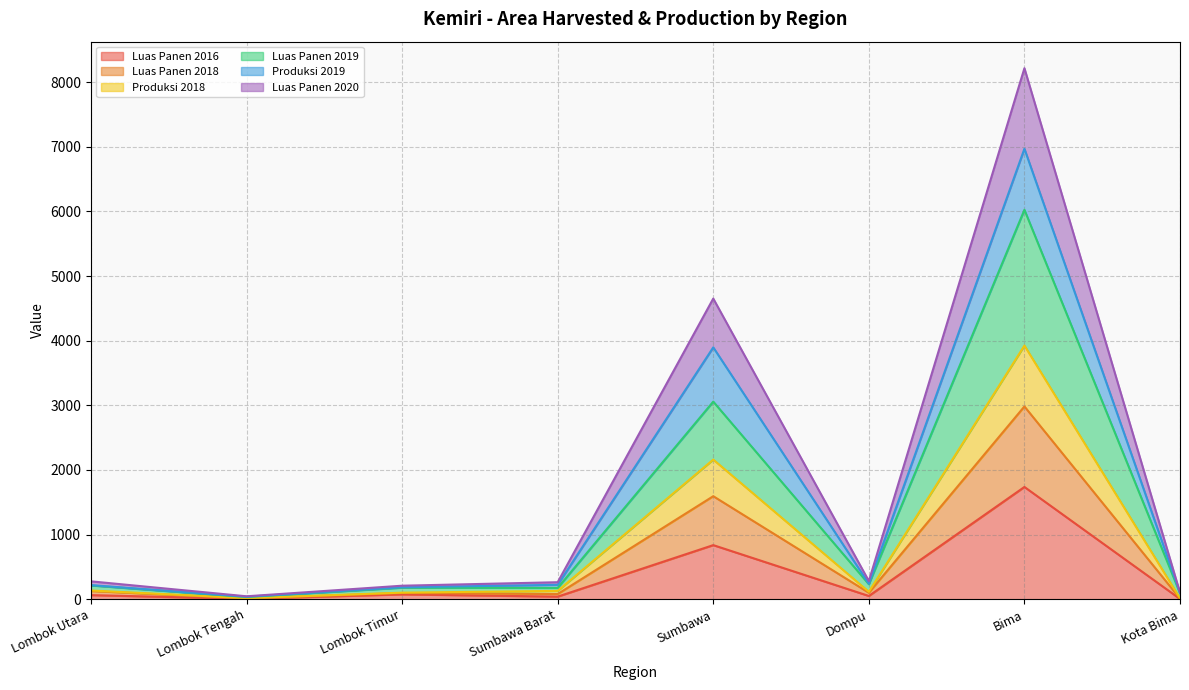

Does the chart have visible grid lines?

Yes